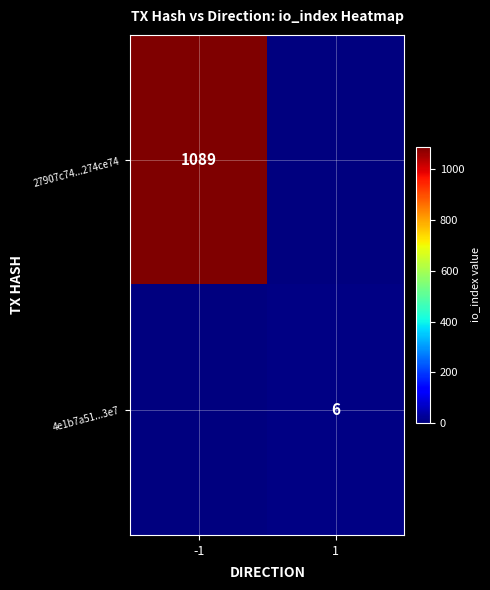

What is the total value across all series at 1?

6